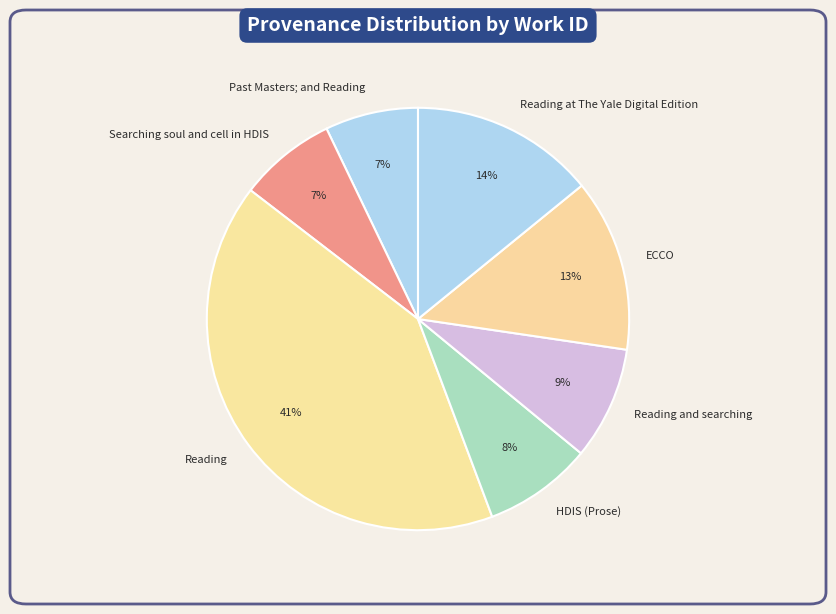

To the nearest percent, what is the difference between the largest and smallest slice percentages?

34%